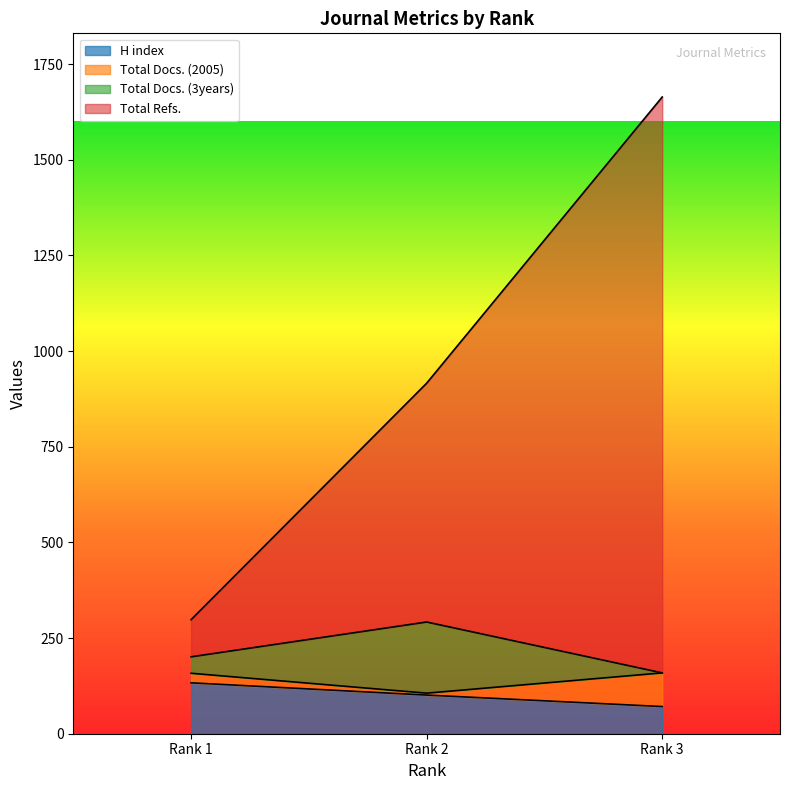

At which label does Total Docs. (3years) reach its peak?

Rank 2